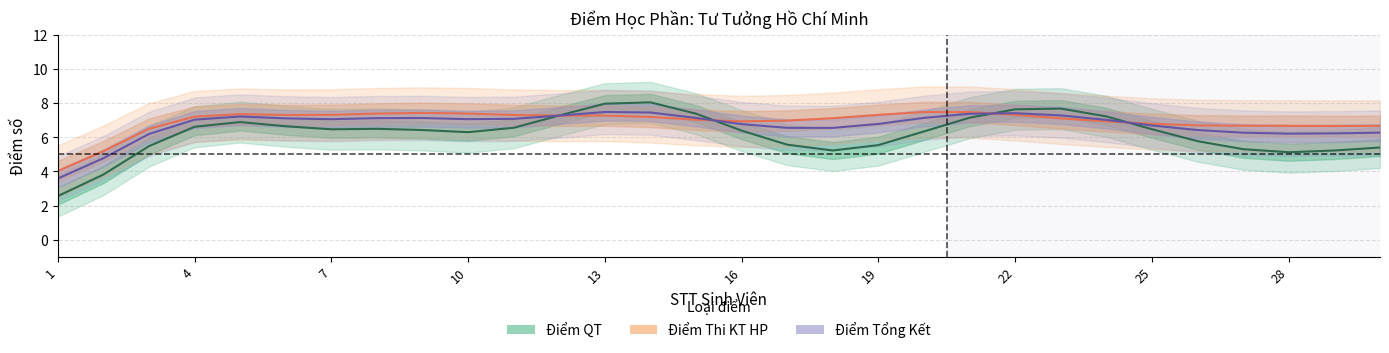

What is the total value across all series at 8?

22.4